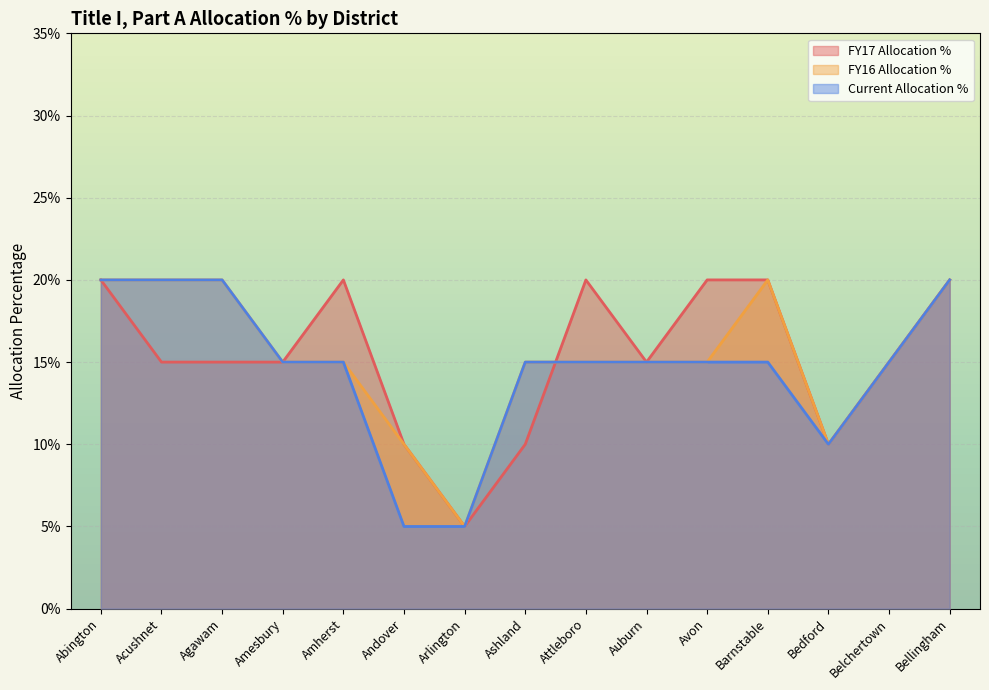

The FY17 Allocation % series shows 0.2 at Bellingham. True or false?

True